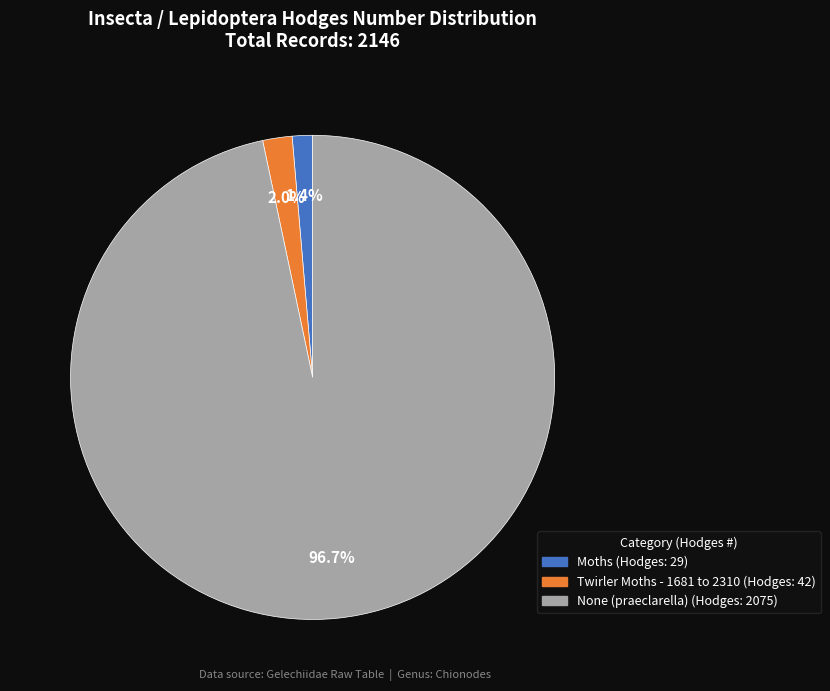

Count the number of slices in the pie.

3